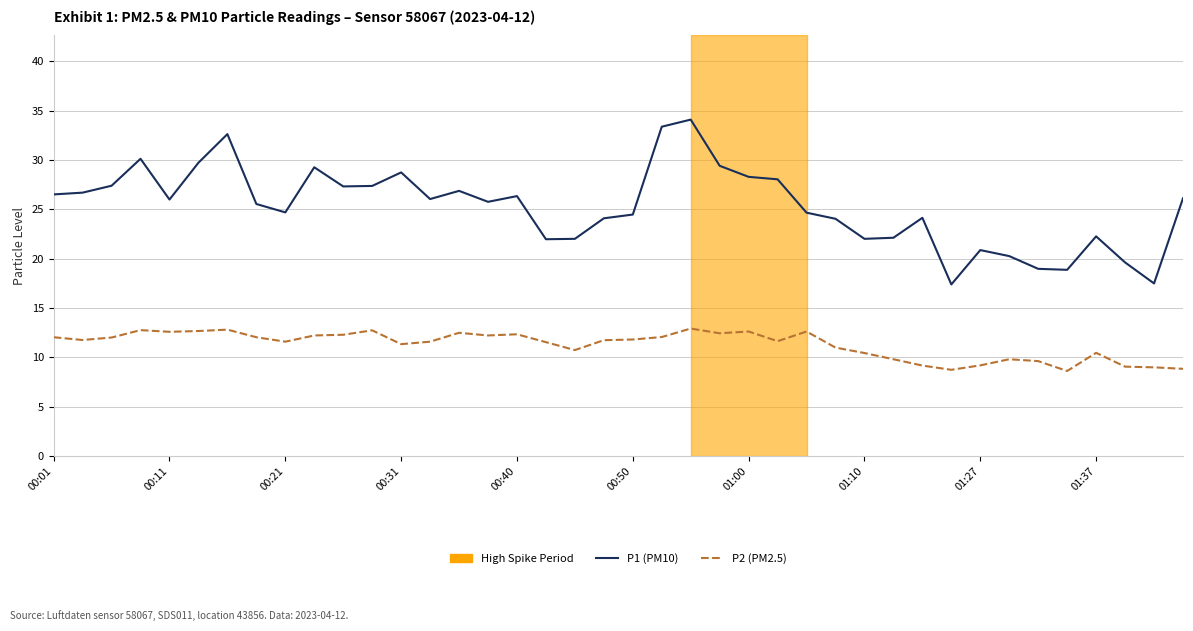

Which series has the widest spread of values?

P1 (PM10)